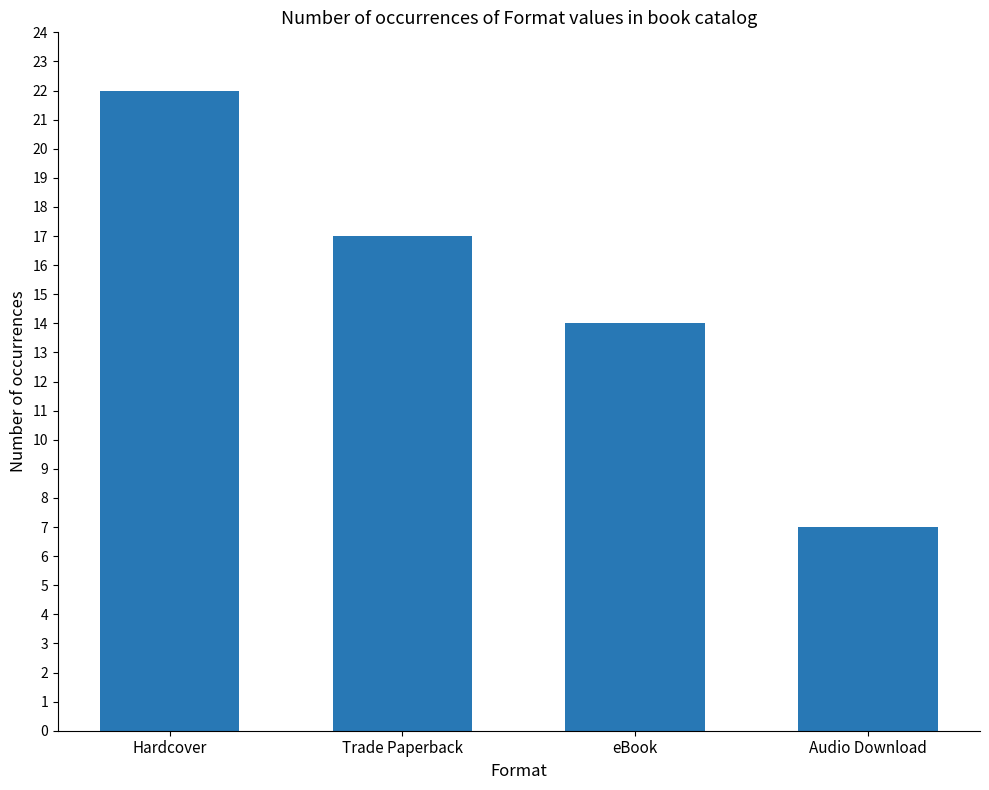

What is the change in value from Hardcover to eBook?

-8